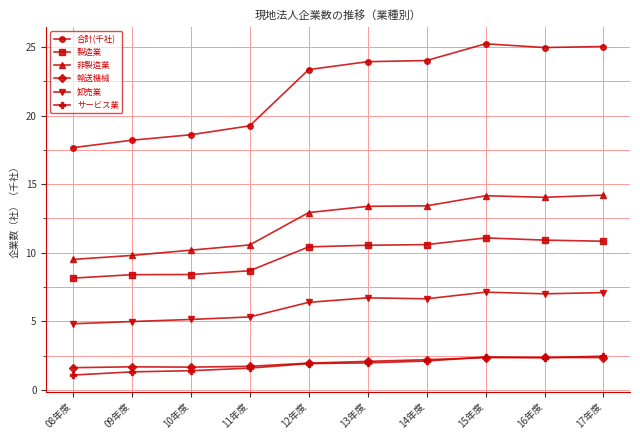

What is the total value across all series at 16年度?

61.6